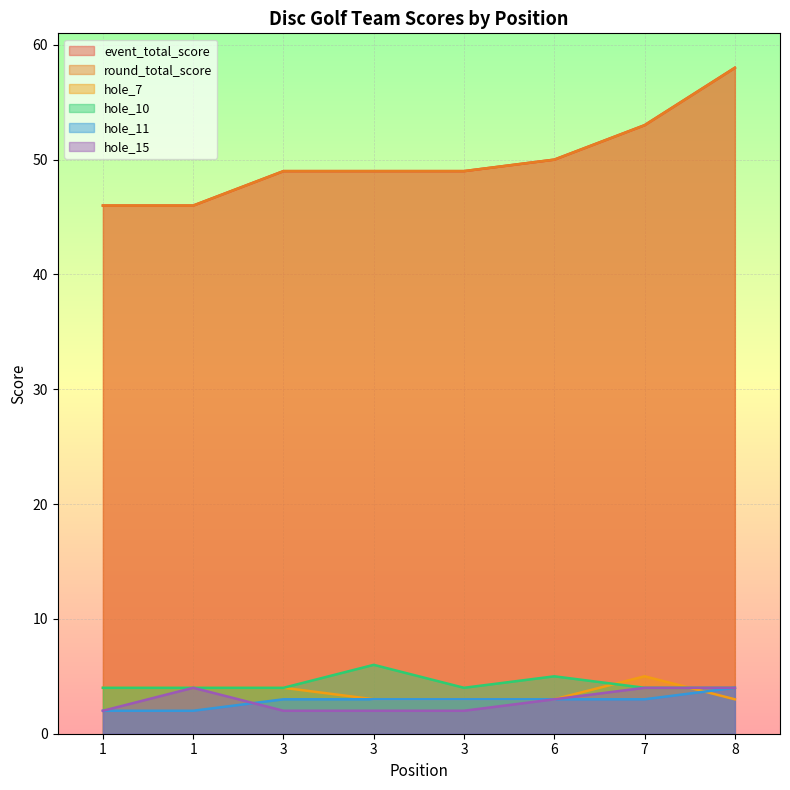

Which series has the widest spread of values?

event_total_score